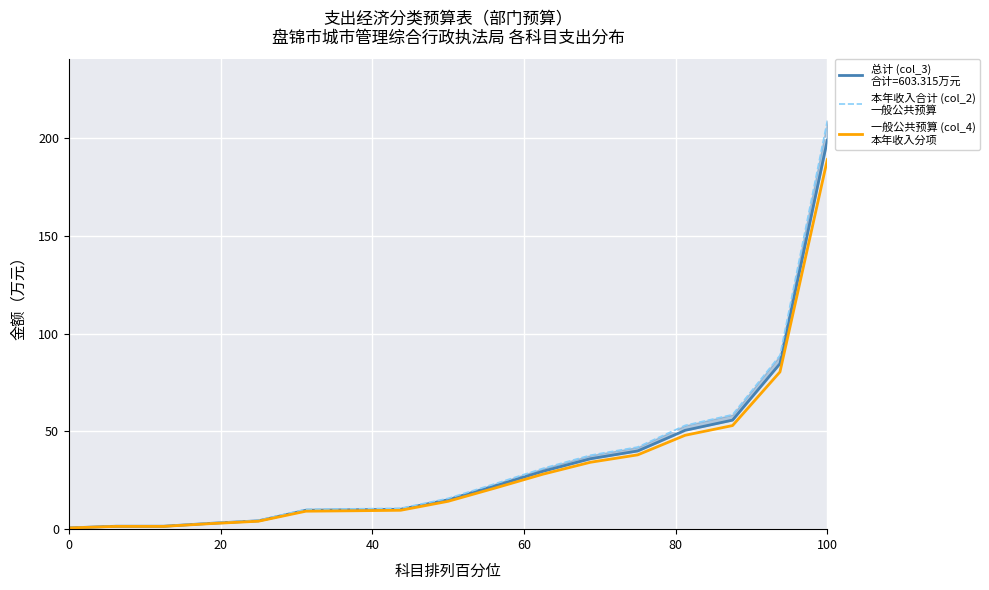

The 本年收入合计 (col_2)
一般公共预算 series shows 13.9 at 120. True or false?

False